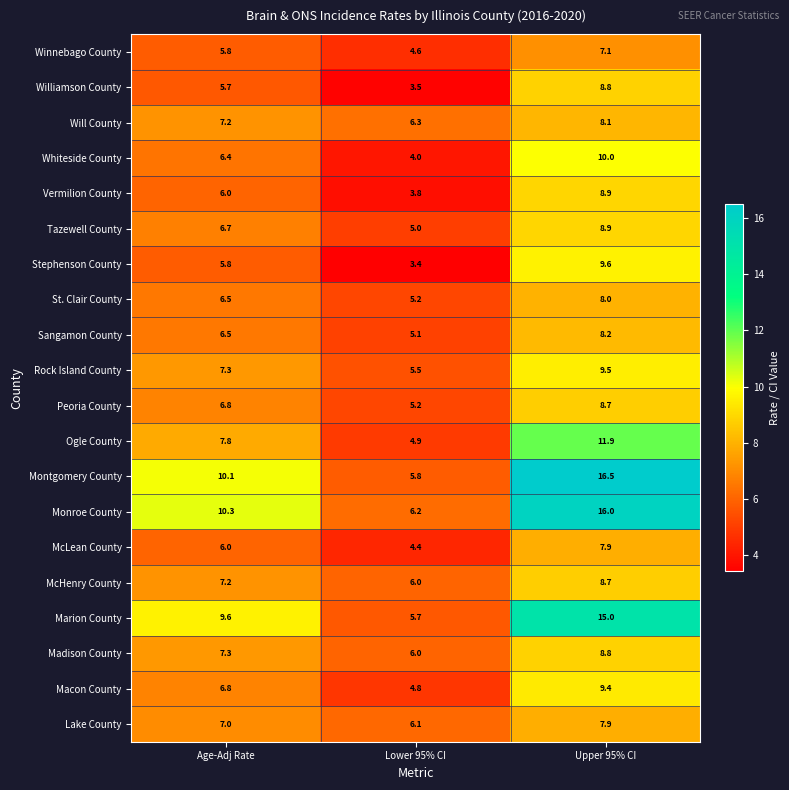

True or false: St. Clair County has a value of 2.5 at Upper 95% CI.

False